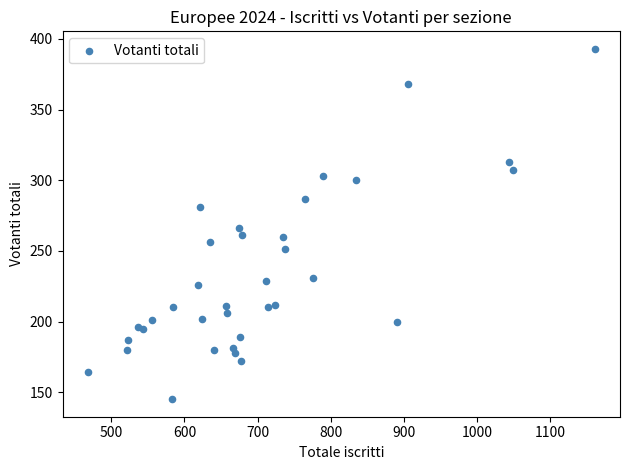

What Y value in the scatter plot is closest to 269?

266